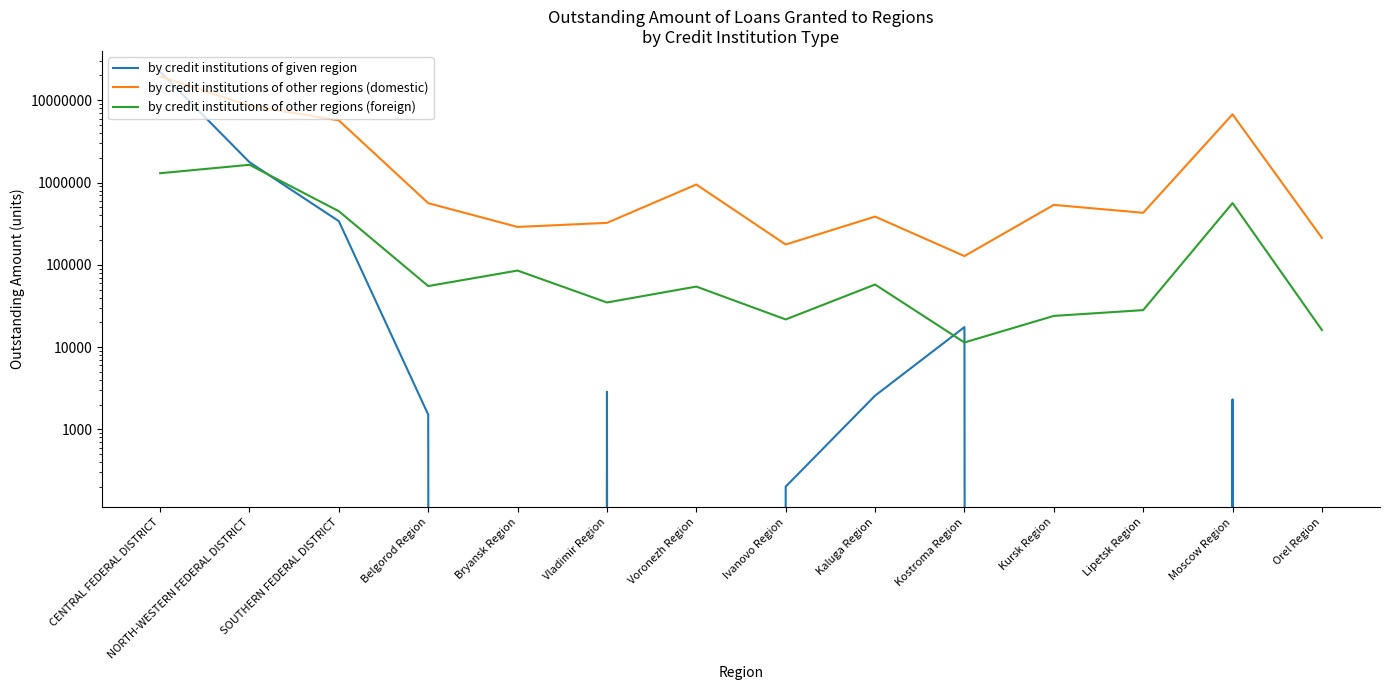

Reading left to right, what are all the values shown in this chart?

by credit institutions of given region: CENTRAL FEDERAL DISTRICT=22239954	NORTH-WESTERN FEDERAL DISTRICT=1766987	SOUTHERN FEDERAL DISTRICT=339285	Belgorod Region=1513	Bryansk Region=0	Vladimir Region=2868	Voronezh Region=0	Ivanovo Region=202	Kaluga Region=2573	Kostroma Region=17520	Kursk Region=0	Lipetsk Region=0	Moscow Region=2320	Orel Region=0
by credit institutions of other regions (domestic): CENTRAL FEDERAL DISTRICT=19488123	NORTH-WESTERN FEDERAL DISTRICT=8597752	SOUTHERN FEDERAL DISTRICT=5689435	Belgorod Region=561804	Bryansk Region=288738	Vladimir Region=323667	Voronezh Region=946297	Ivanovo Region=176629	Kaluga Region=385605	Kostroma Region=127803	Kursk Region=535488	Lipetsk Region=428887	Moscow Region=6740012	Orel Region=212572
by credit institutions of other regions (foreign): CENTRAL FEDERAL DISTRICT=1297867	NORTH-WESTERN FEDERAL DISTRICT=1643574	SOUTHERN FEDERAL DISTRICT=448312	Belgorod Region=55250	Bryansk Region=85236	Vladimir Region=34889	Voronezh Region=54443	Ivanovo Region=21718	Kaluga Region=57641	Kostroma Region=11400	Kursk Region=23967	Lipetsk Region=28166	Moscow Region=563130	Orel Region=16155